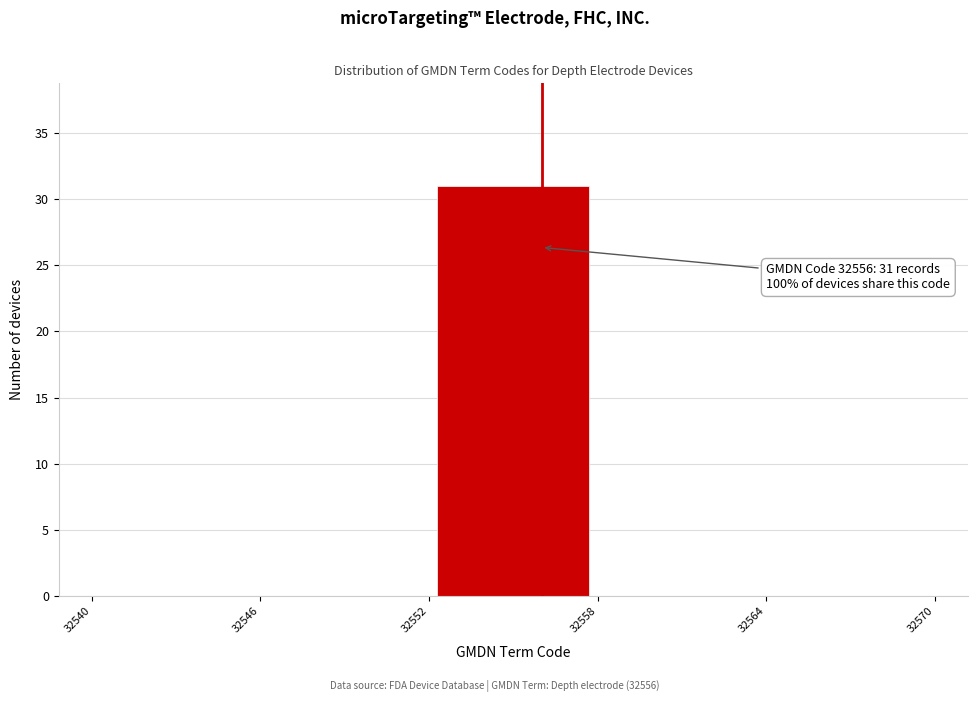

Which range on the x-axis has the tallest bar?

32552 to 32558